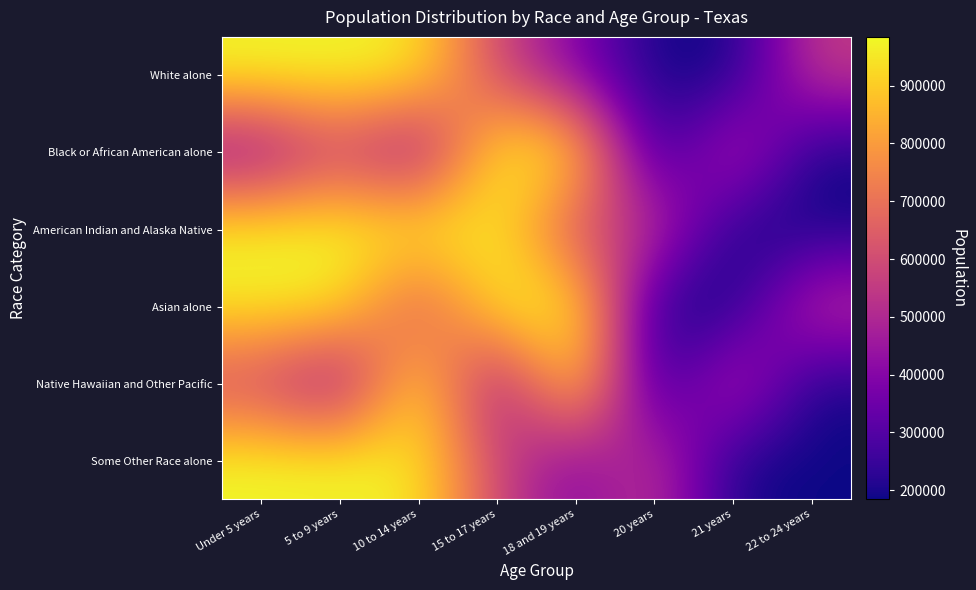

Rank the series by their maximum value, from highest to lowest.

White alone, American Indian and Alaska Native, Asian alone, Native Hawaiian and Other Pacific, Some Other Race alone, Black or African American alone